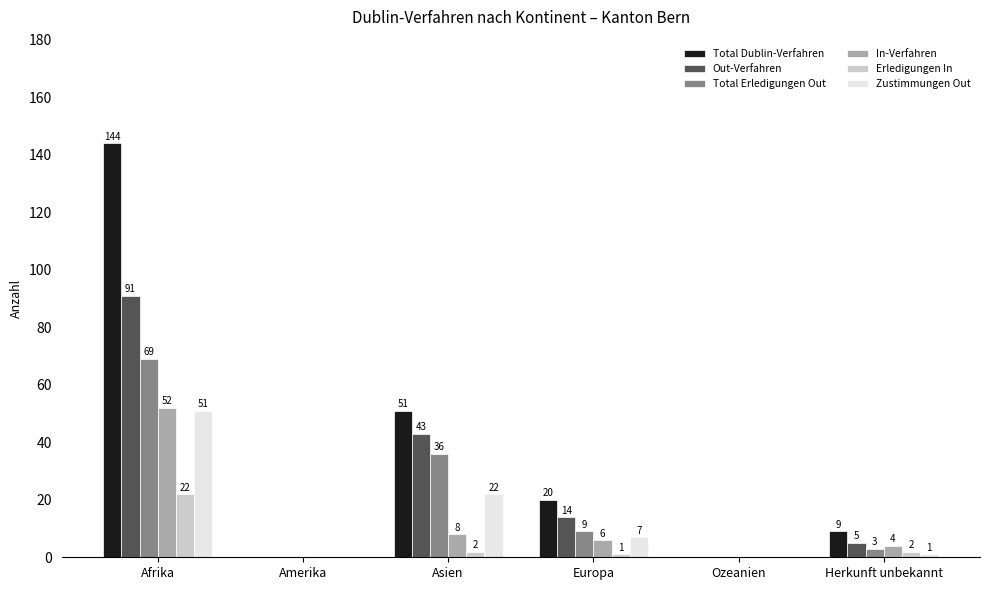

At which category is the sum across all series the highest?

Afrika